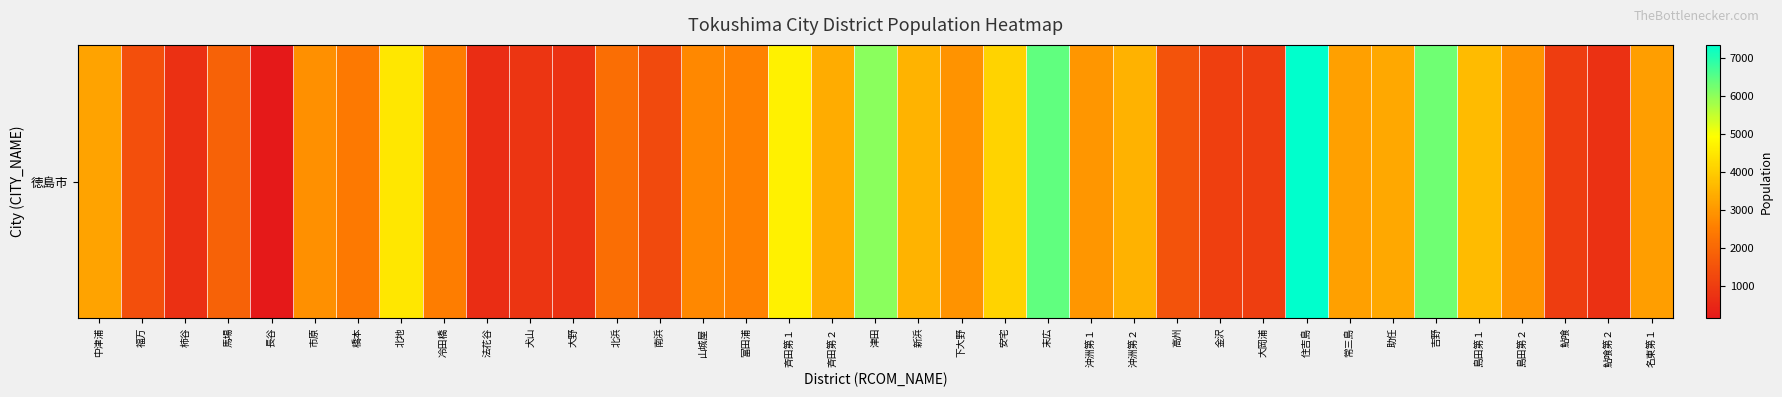

What is the average value?

2789